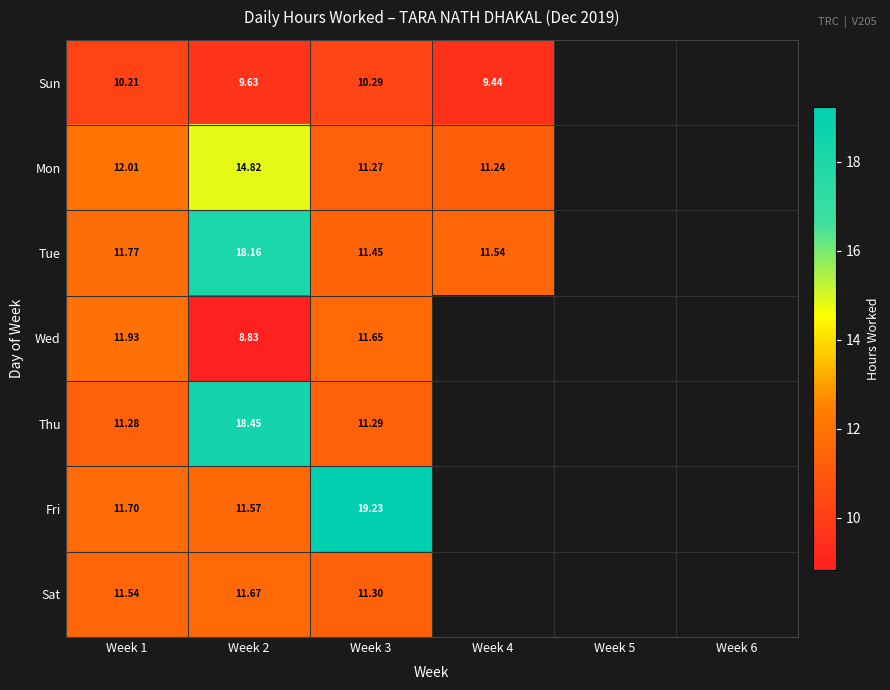

Is the value of Sun at Week 3 greater than the value of Mon at Week 2?

No